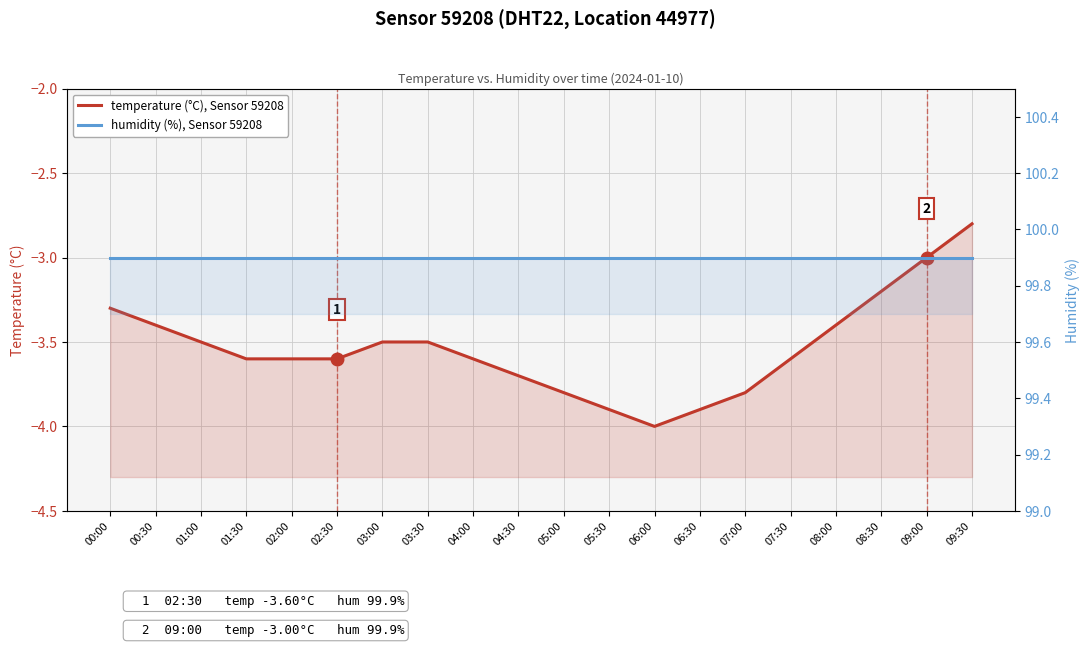

Reading right to left, list all the values displayed in this chart.

temperature (°C), Sensor 59208: -2.8	-3.0	-3.2	-3.4	-3.6	-3.8	-3.9	-4.0	-3.9	-3.8	-3.7	-3.6	-3.5	-3.5	-3.6	-3.6	-3.6	-3.5	-3.4	-3.3
humidity (%), Sensor 59208: 99.9	99.9	99.9	99.9	99.9	99.9	99.9	99.9	99.9	99.9	99.9	99.9	99.9	99.9	99.9	99.9	99.9	99.9	99.9	99.9